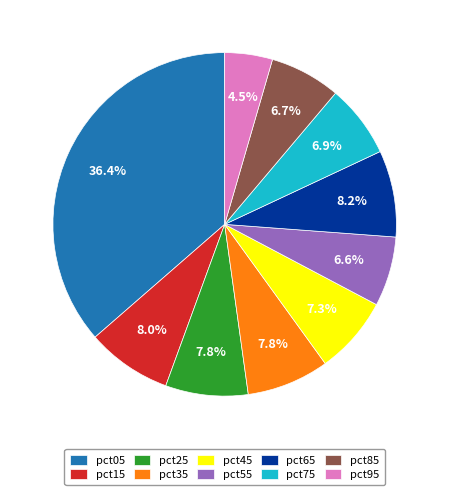

The pct05 slice represents 36% of the pie. True or false?

True